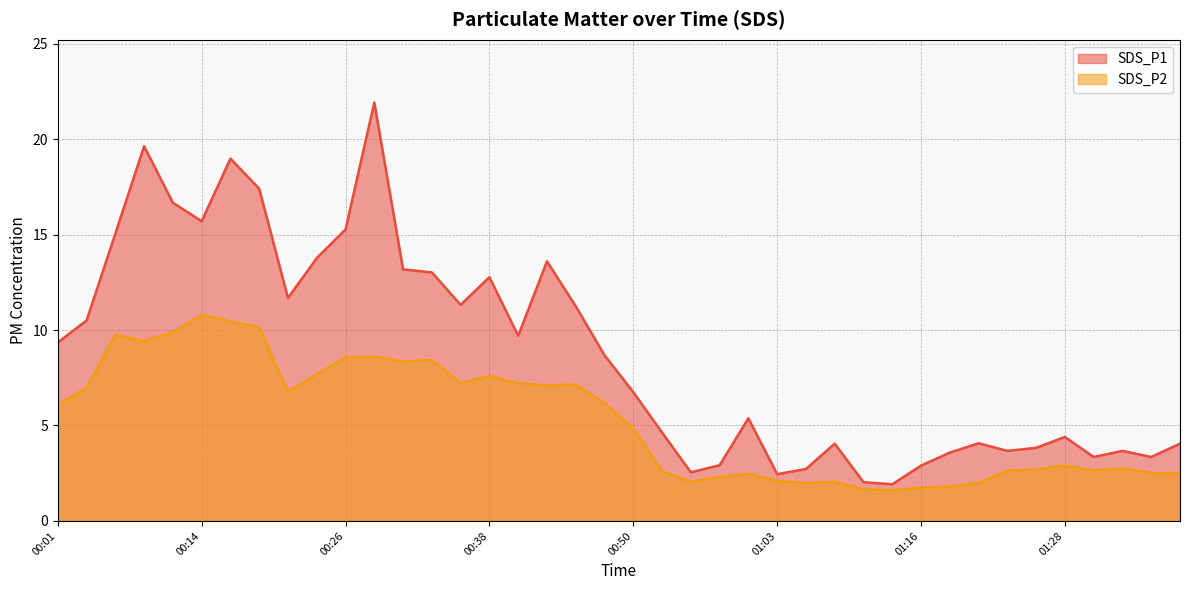

True or false: SDS_P1 and SDS_P2 cross at least once.

False